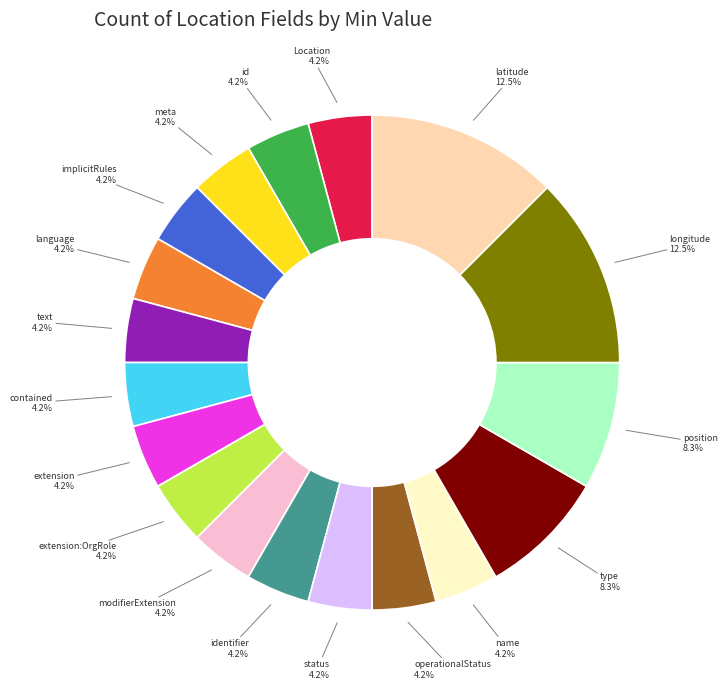

Count the number of slices in the pie.

18